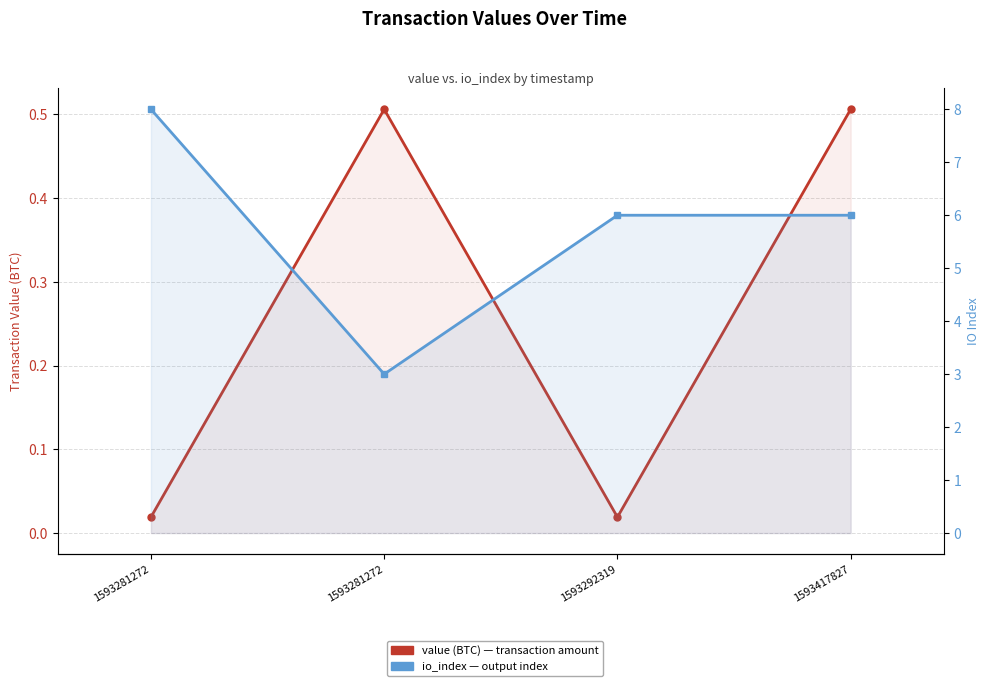

What is the difference between the maximum and minimum values in the io_index series?

5.0